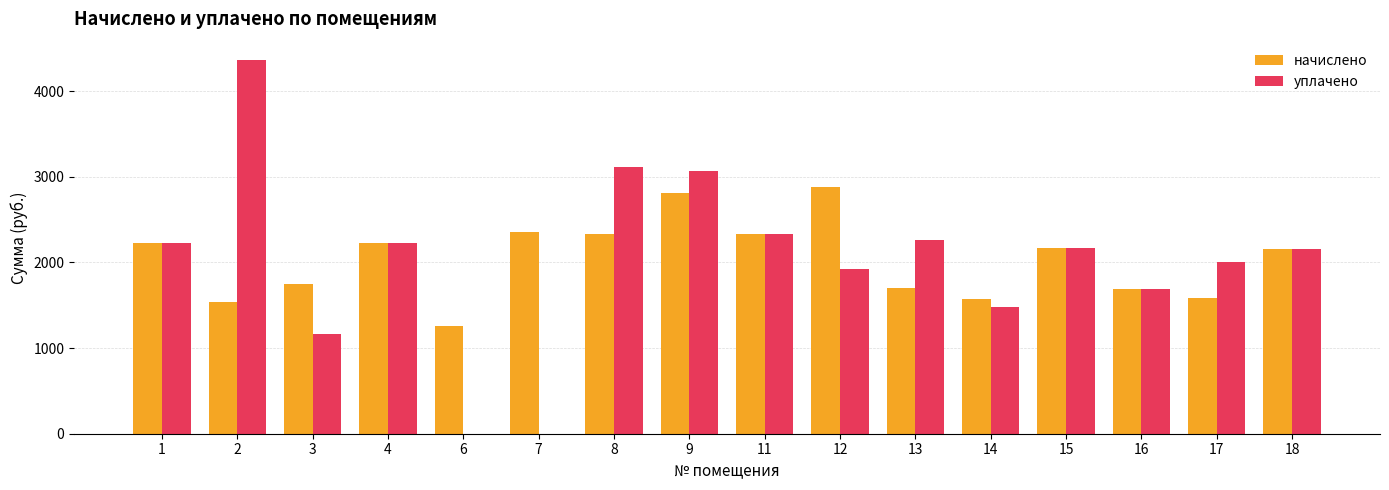

What is the total value across all series at 6?

1262.5